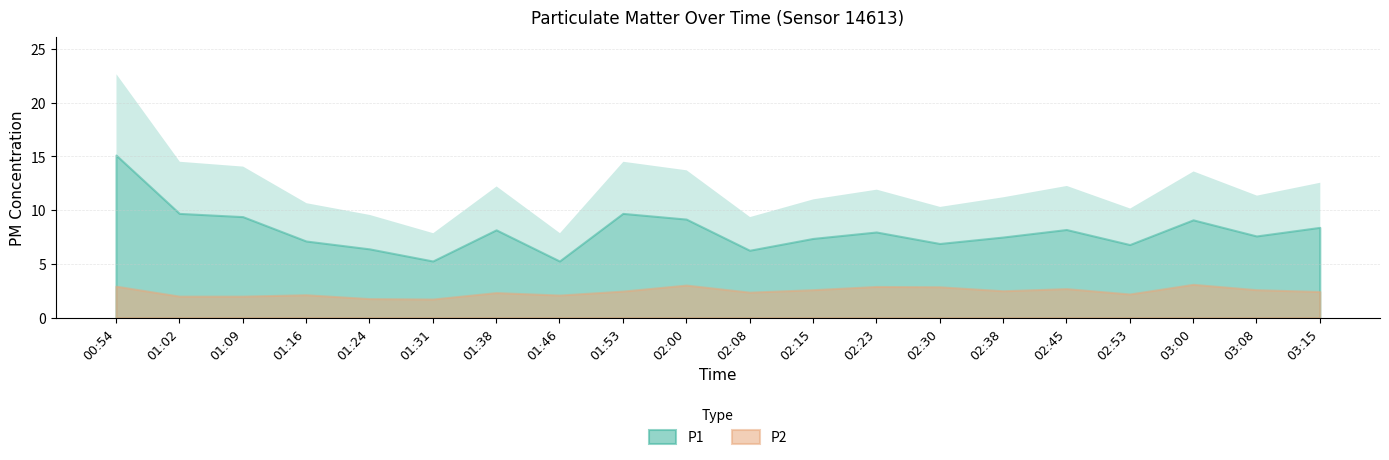

How many data points does each series have?

20